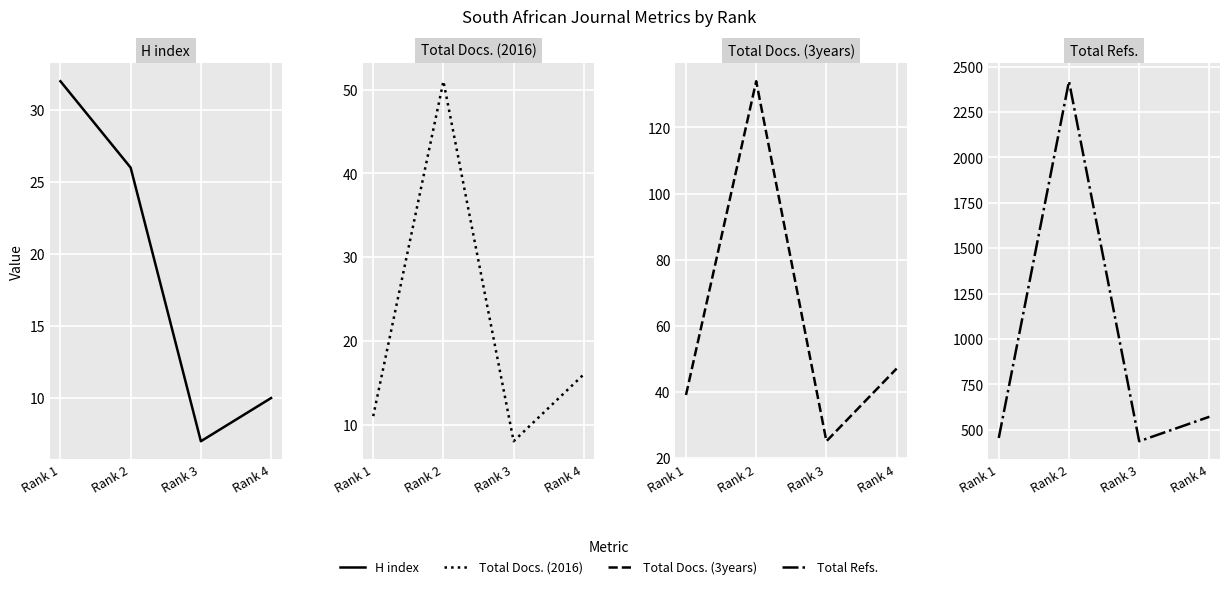

What are all the series names shown in the legend?

H index, Total Docs. (2016), Total Docs. (3years), Total Refs.